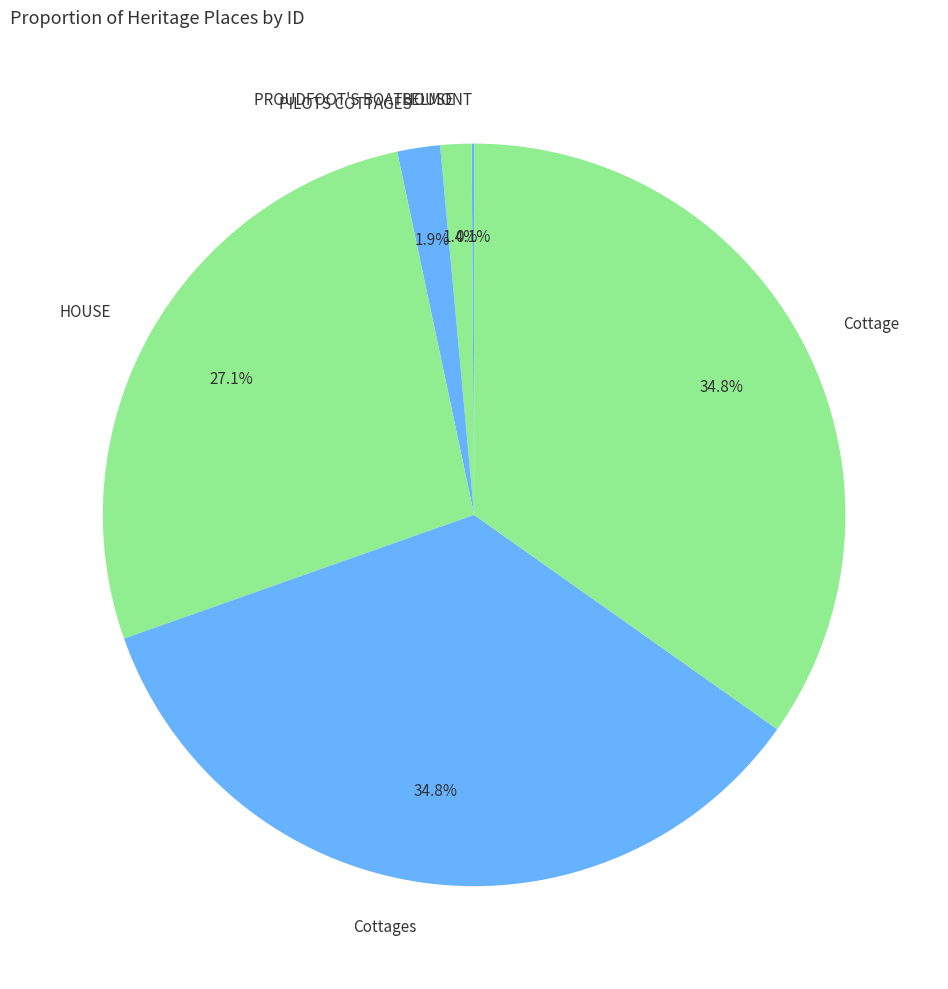

To the nearest percent, what is the combined percentage of Cottage and PILOTS COTTAGES?

37%